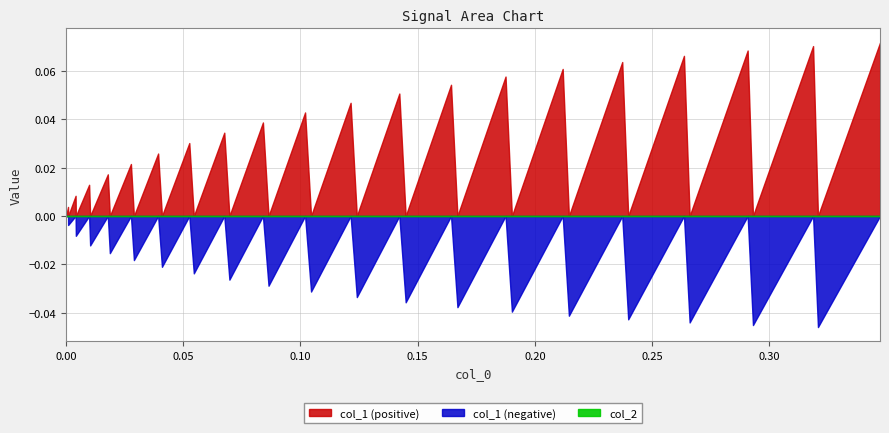

True or false: col_1 has more than 0 interior local peaks.

True